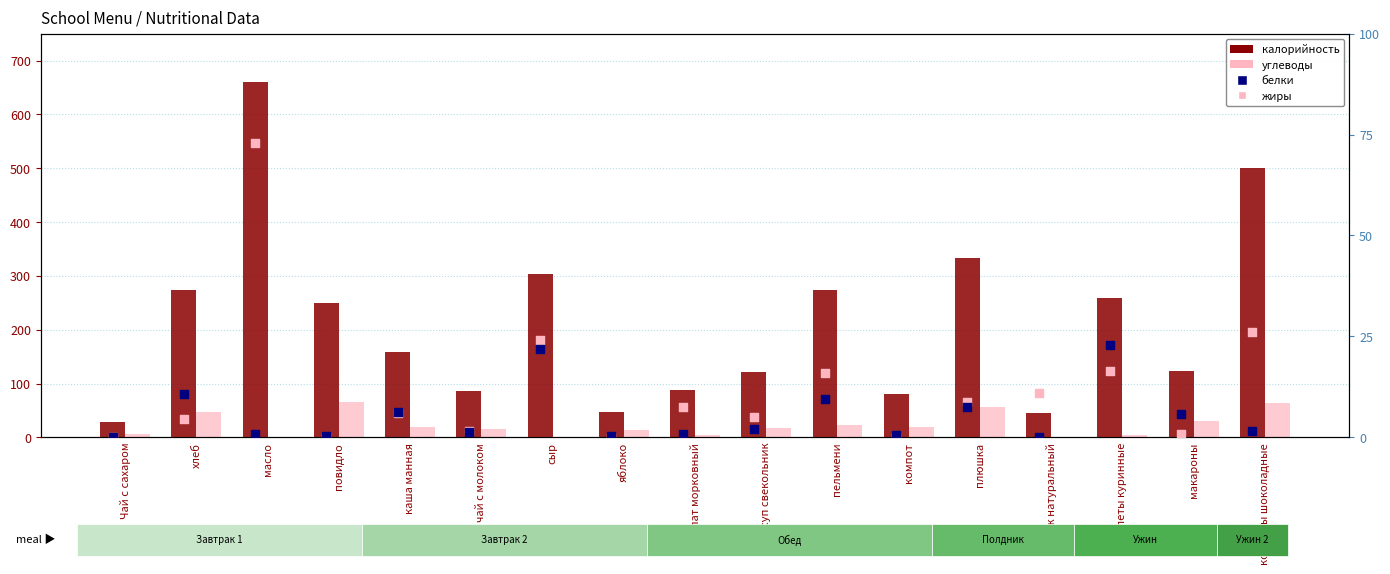

Which series has the largest total across all categories?

калорийность